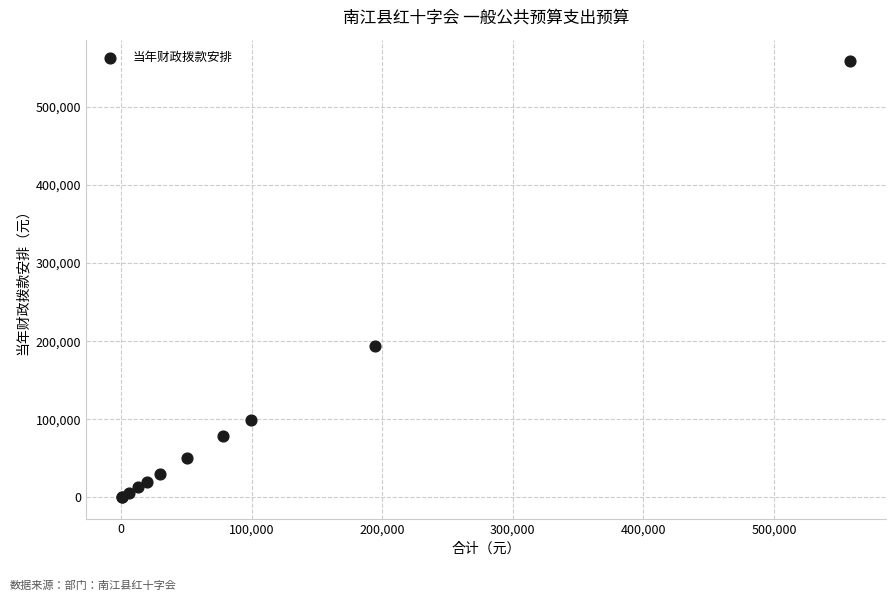

What Y value in the scatter plot is closest to 279380?

194236